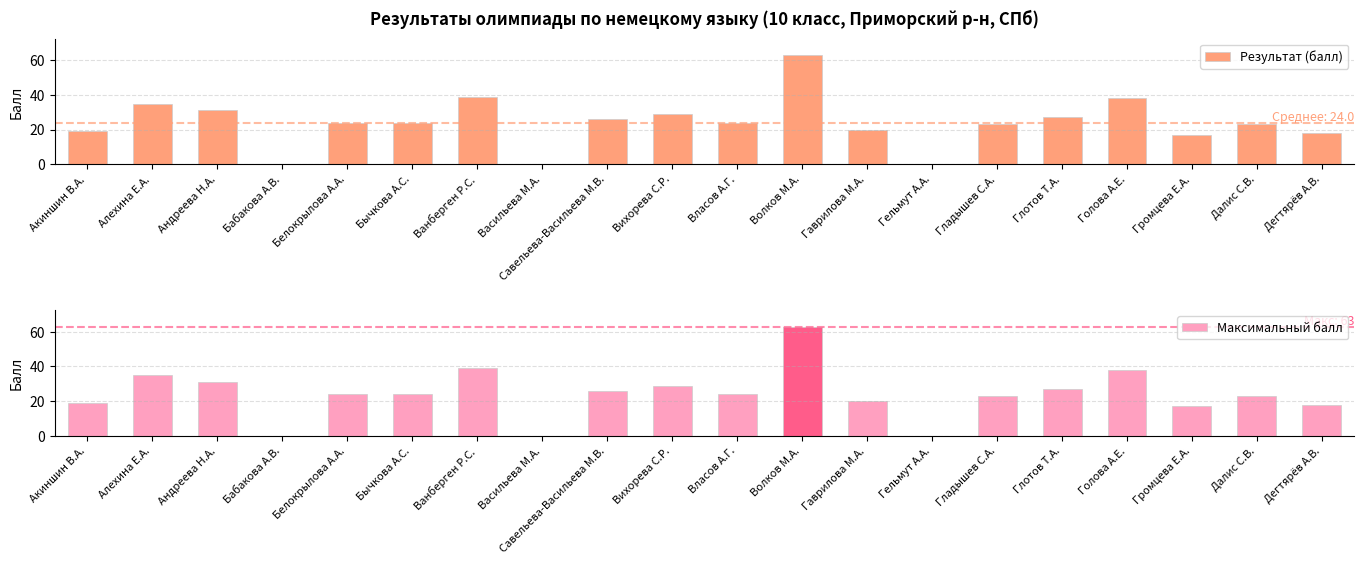

What are all the series names shown in the legend?

Результат (балл), Максимальный балл